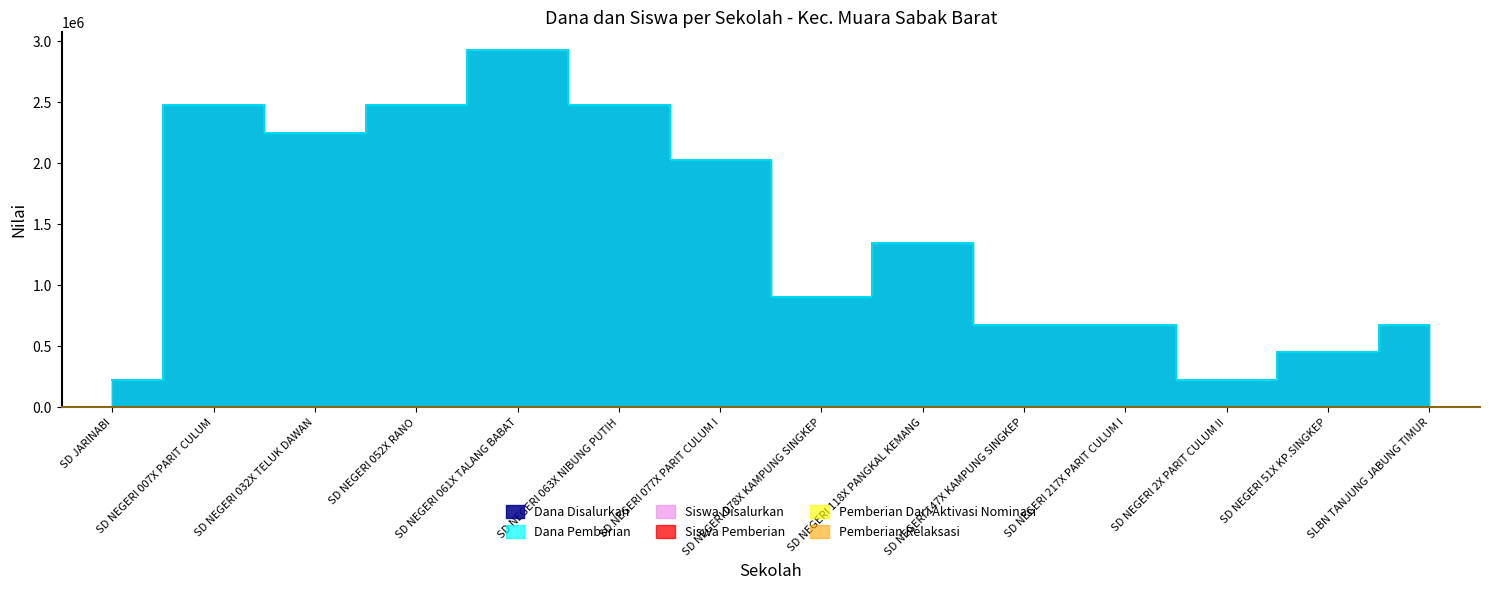

At which category does Dana Pemberian reach its first local valley?

SD NEGERI 032X TELUK DAWAN